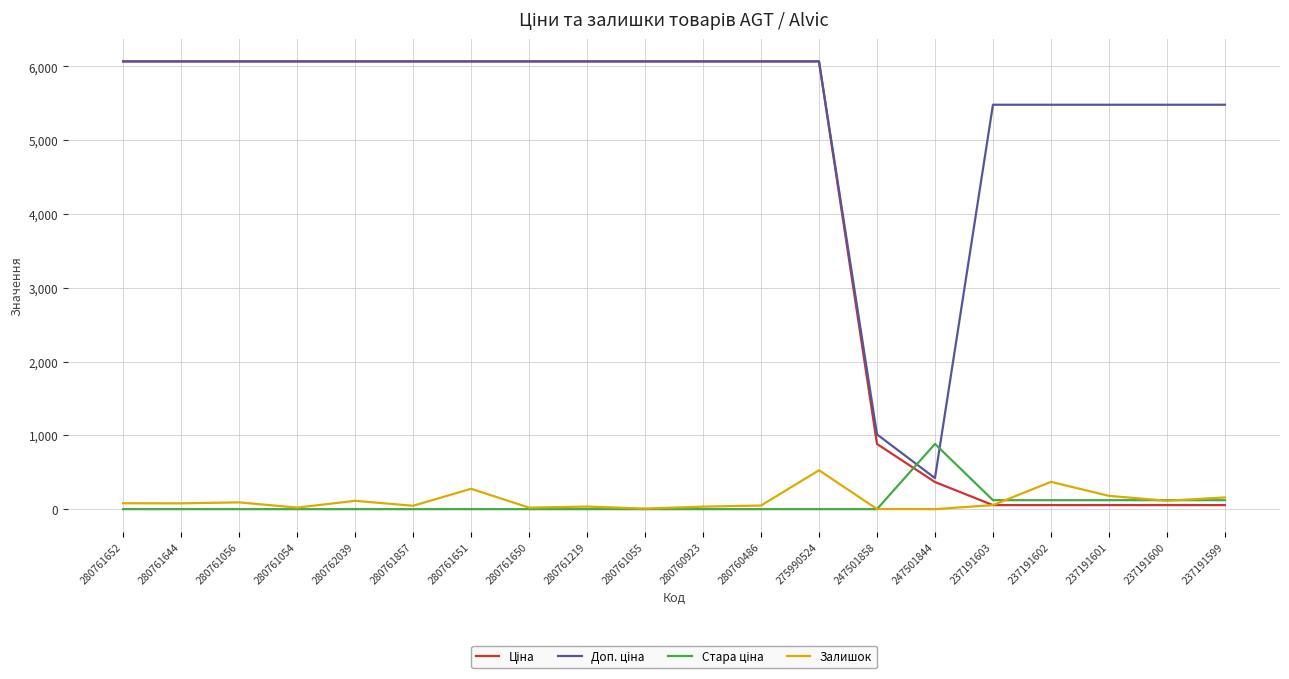

At which label does Залишок reach its peak?

275990524